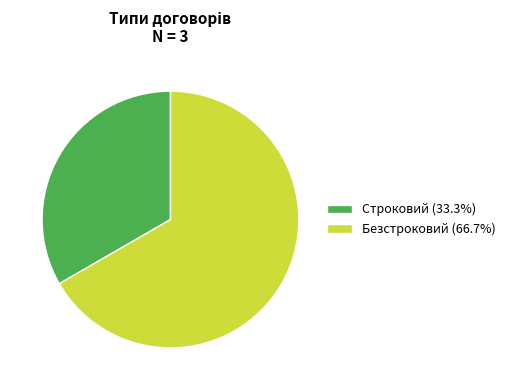

Do Безстроковий (66.7%) and Строковий (33.3%) together represent more than half of the pie?

Yes